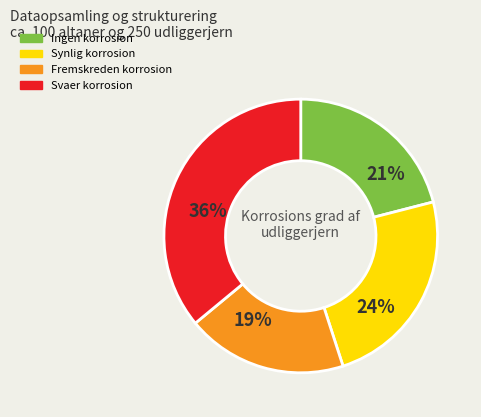

True or false: Fremskreden korrosion accounts for 12% of the total.

False